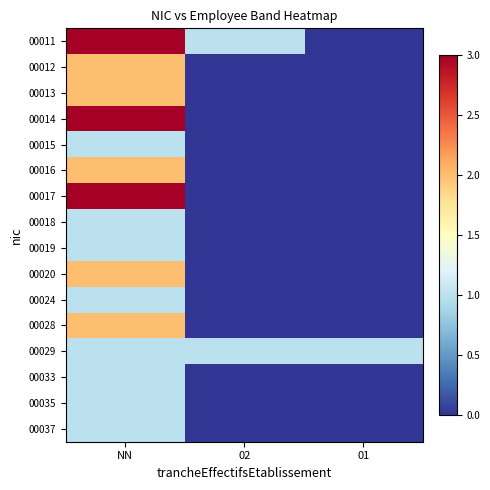

Reading left to right, list all the values displayed in this chart.

00011: NN=3	02=1	01=0
00012: NN=2	02=0	01=0
00013: NN=2	02=0	01=0
00014: NN=3	02=0	01=0
00015: NN=1	02=0	01=0
00016: NN=2	02=0	01=0
00017: NN=3	02=0	01=0
00018: NN=1	02=0	01=0
00019: NN=1	02=0	01=0
00020: NN=2	02=0	01=0
00024: NN=1	02=0	01=0
00028: NN=2	02=0	01=0
00029: NN=1	02=1	01=1
00033: NN=1	02=0	01=0
00035: NN=1	02=0	01=0
00037: NN=1	02=0	01=0